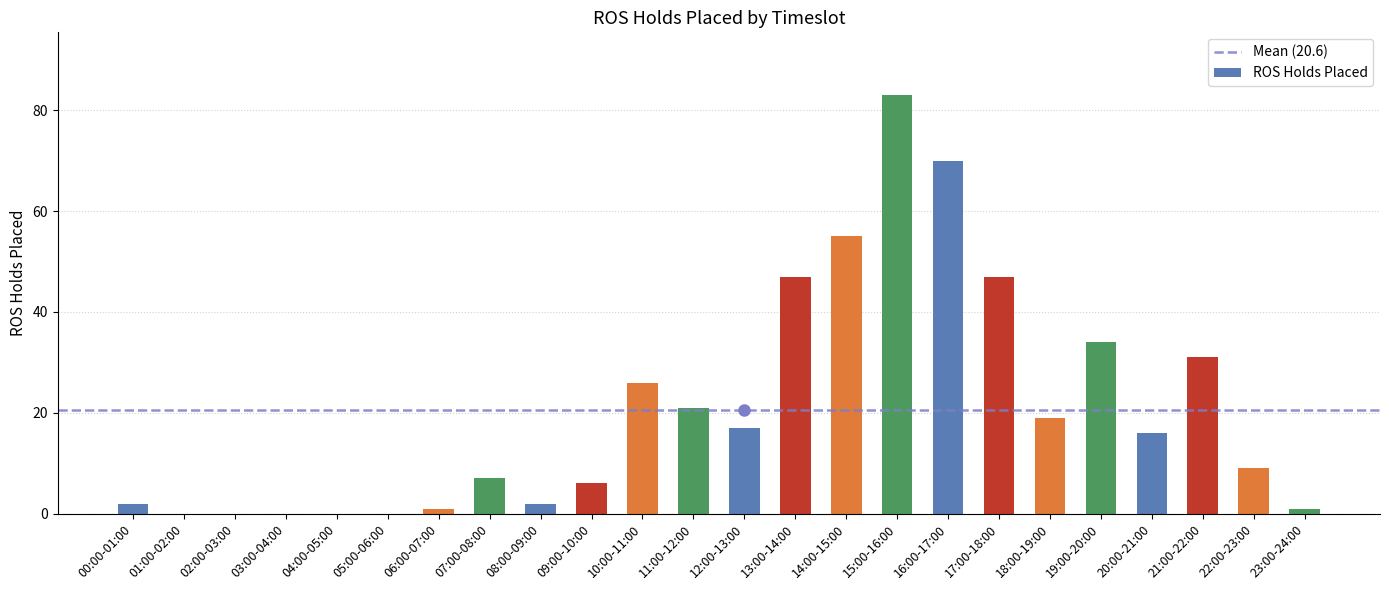

What is the maximum value shown in the chart?

83